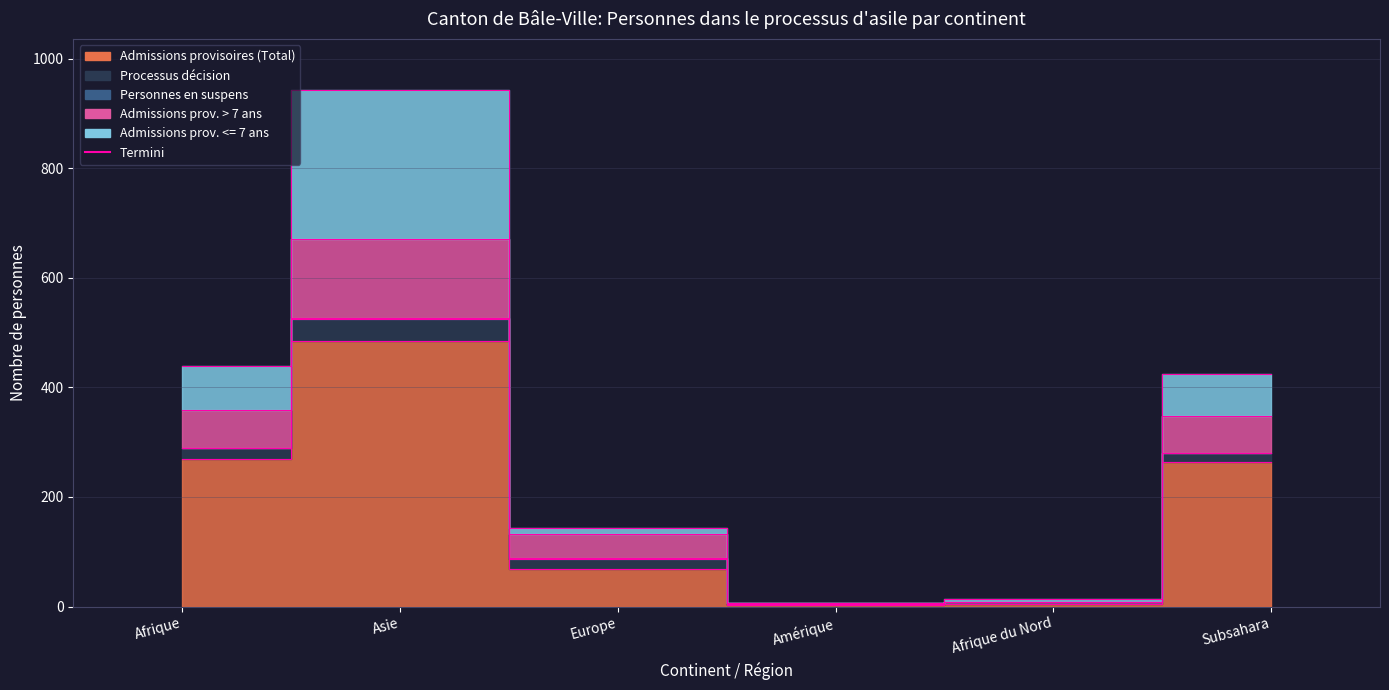

What position from the right is Subsahara?

1